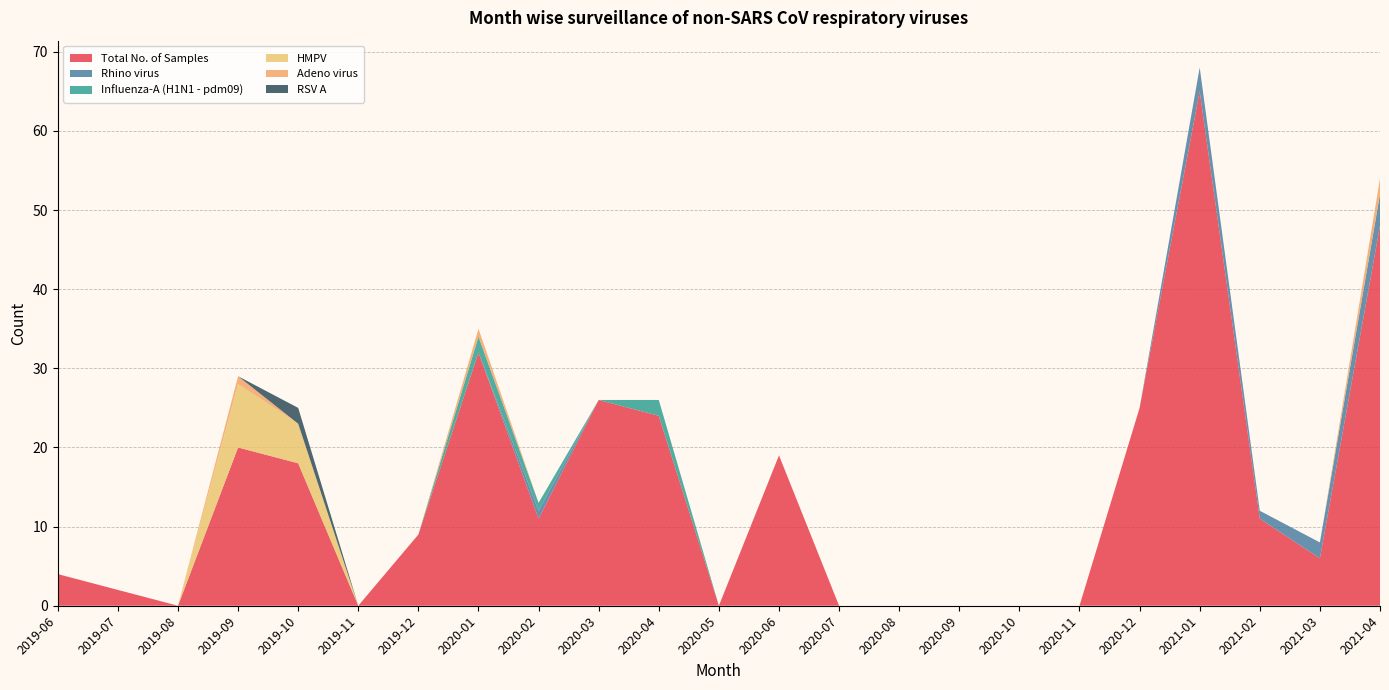

Reading left to right, list all the values displayed in this chart.

Total No. of Samples: 4	2	0	20	18	0	9	32	11	26	24	0	19	0	0	0	0	0	25	65	11	6	48
Rhino virus: 0	0	0	0	0	0	0	0	1	0	0	0	0	0	0	0	0	0	0	3	1	2	4
Influenza-A (H1N1 - pdm09): 0	0	0	0	0	0	0	2	1	0	2	0	0	0	0	0	0	0	0	0	0	0	0
HMPV: 0	0	0	8	5	0	0	0	0	0	0	0	0	0	0	0	0	0	0	0	0	0	0
Adeno virus: 0	0	0	1	0	0	0	1	0	0	0	0	0	0	0	0	0	0	0	0	0	0	2
RSV A: 0	0	0	0	2	0	0	0	0	0	0	0	0	0	0	0	0	0	0	0	0	0	0